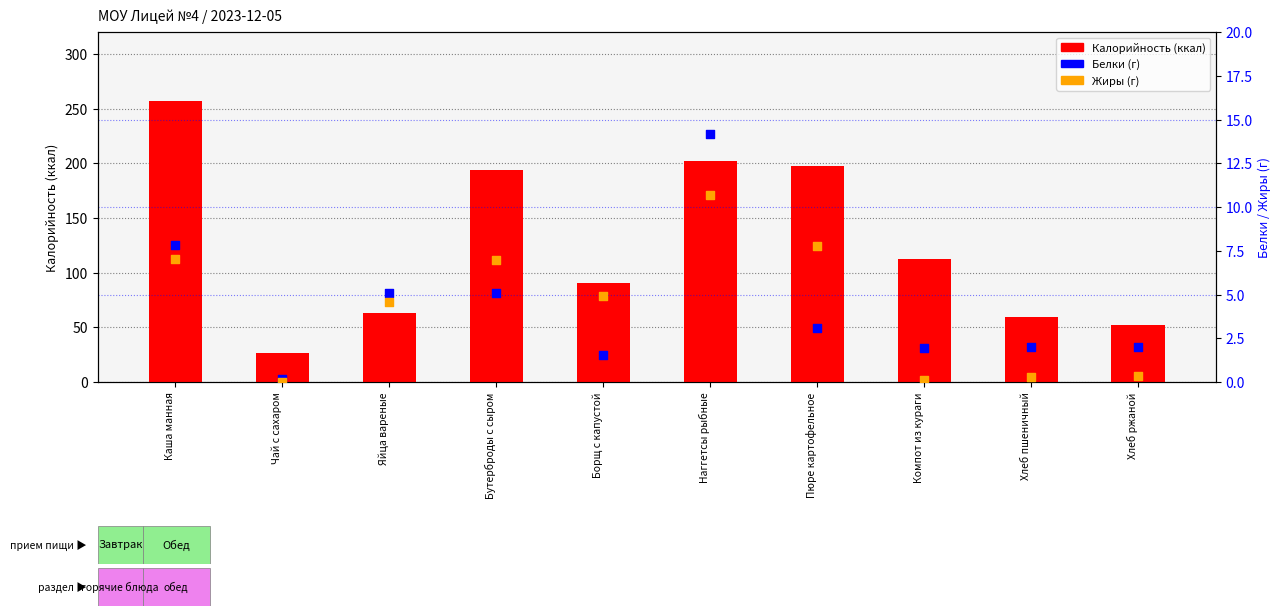

Which series has the largest Y range (max minus min)?

Калорийность